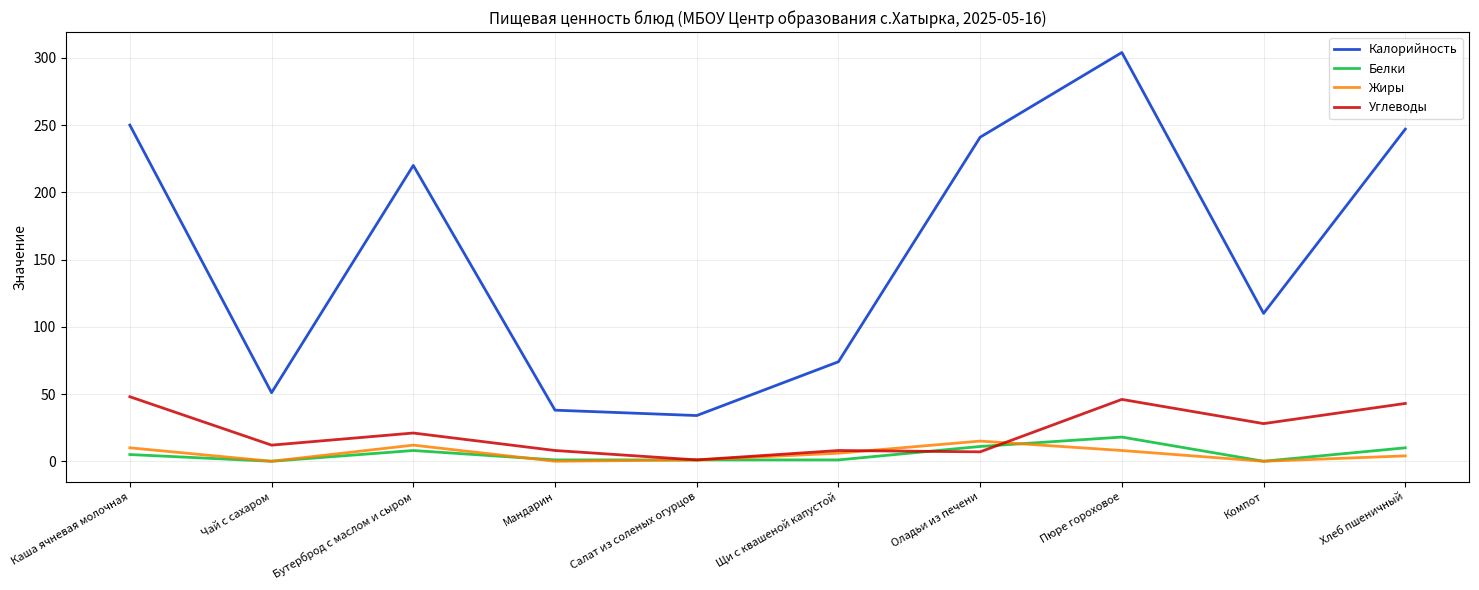

The Калорийность series shows 247 at Хлеб пшеничный. True or false?

True